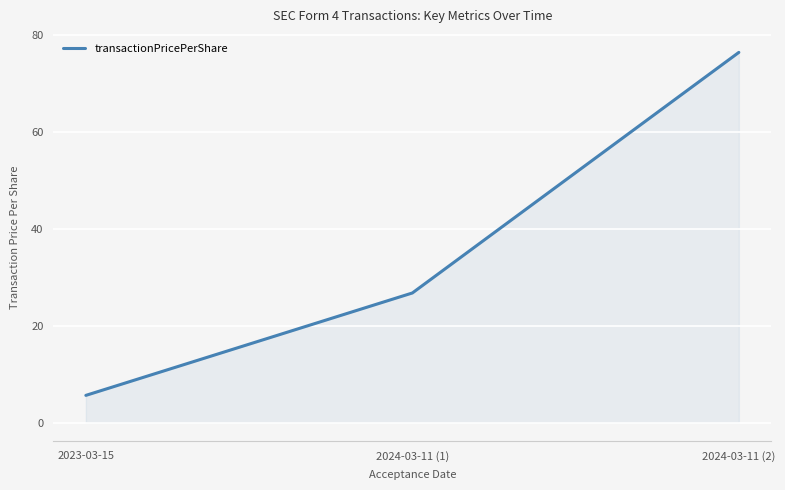

Rank the categories by value from highest to lowest.

2024-03-11 (2), 2024-03-11 (1), 2023-03-15